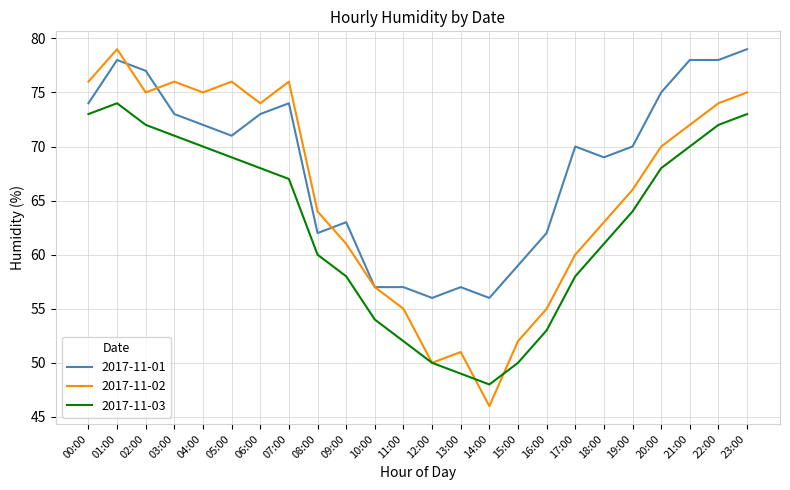

True or false: 2017-11-02 and 2017-11-03 cross at least once.

True